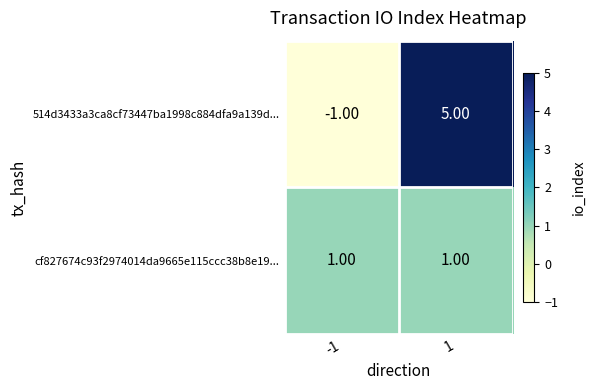

Which series has the largest total across all categories?

514d3433a3ca8cf73447ba1998c884dfa9a139d...